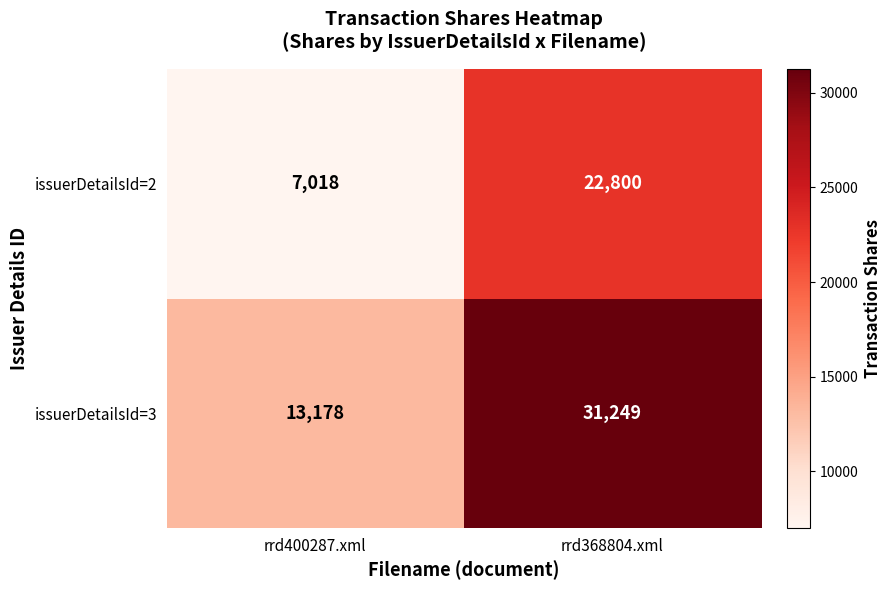

Which series has the largest range (max minus min)?

issuerDetailsId=3